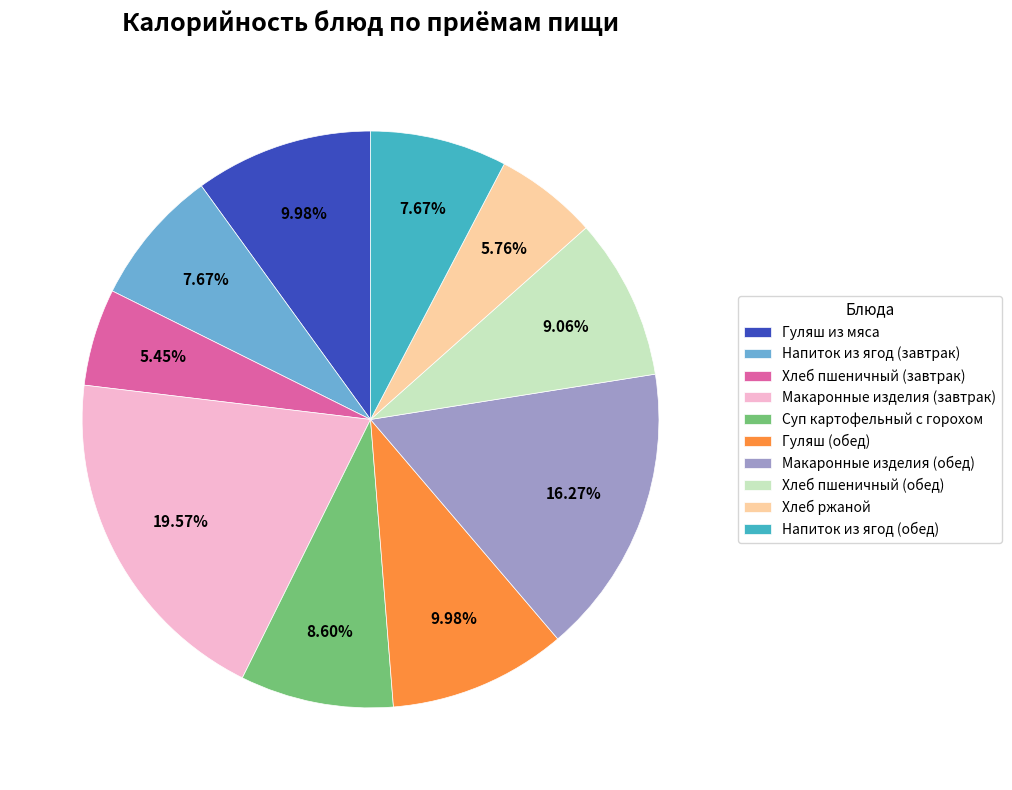

To the nearest percent, what is the combined percentage of Макаронные изделия (обед) and Гуляш (обед)?

26%